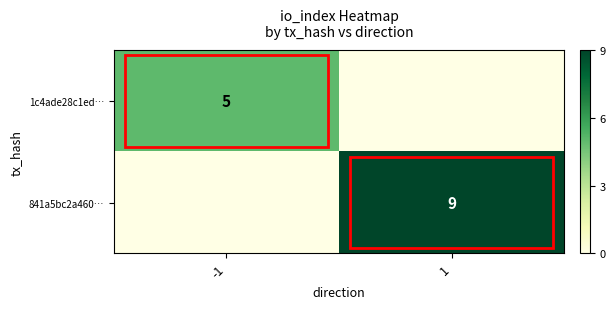

What is the sum of all 1c4ade28c1ed… values?

5